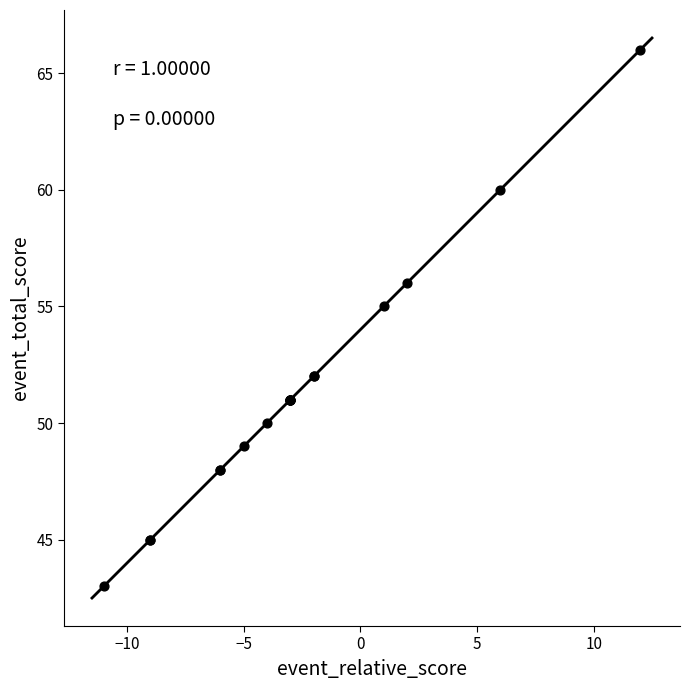

What Y value in the scatter plot is closest to 54?

55